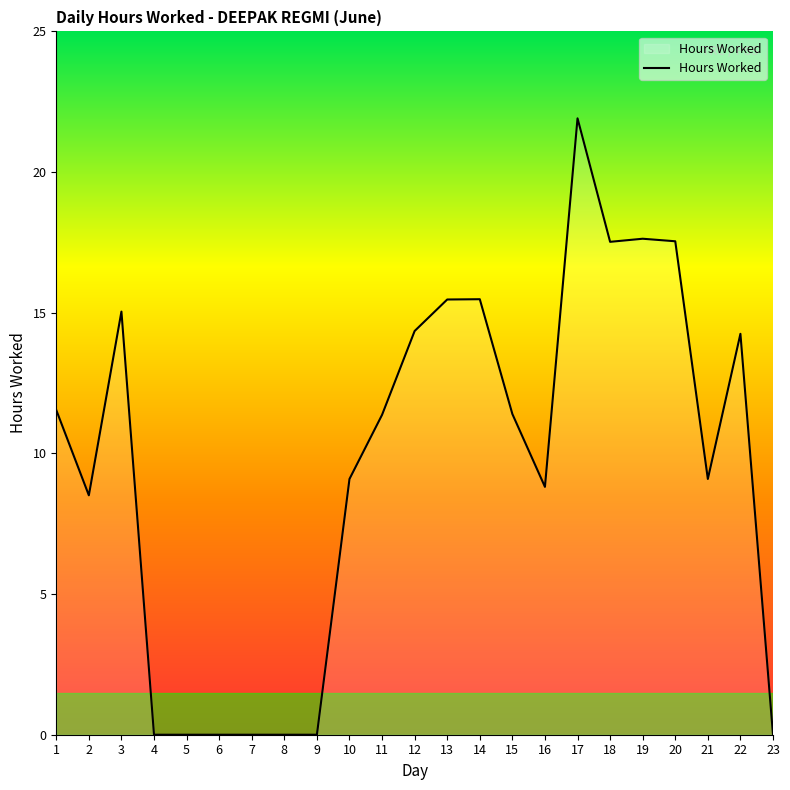

What is the greatest value displayed?

21.9